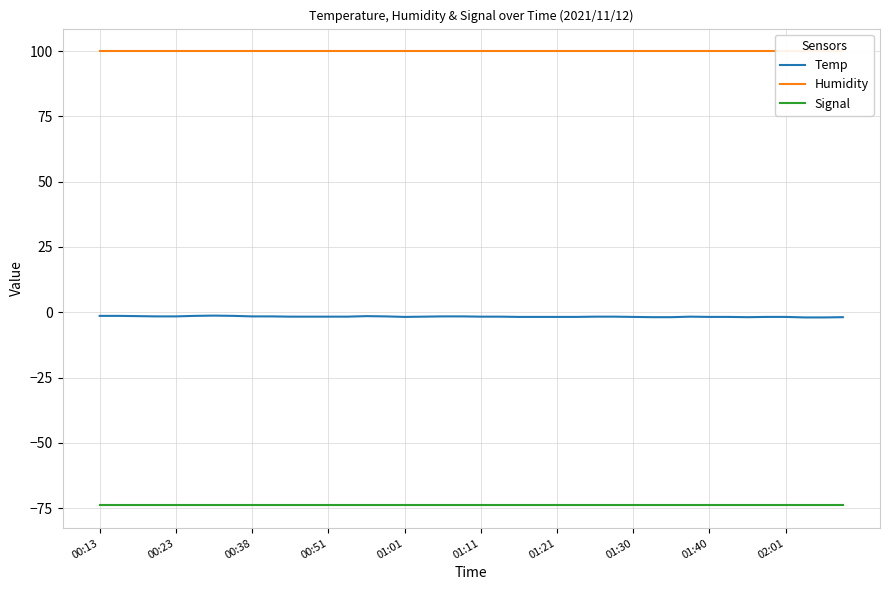

Reading right to left, list all the values displayed in this chart.

Temp: -1.9	-2.0	-2.0	-1.8	-1.8	-1.9	-1.8	-1.8	-1.7	-1.9	-1.9	-1.8	-1.7	-1.7	-1.8	-1.8	-1.8	-1.8	-1.7	-1.7	-1.6	-1.6	-1.7	-1.8	-1.6	-1.5	-1.7	-1.7	-1.7	-1.7	-1.6	-1.6	-1.4	-1.3	-1.4	-1.6	-1.6	-1.5	-1.4	-1.4
Humidity: 99.9	99.9	99.9	99.9	99.9	99.9	99.9	99.9	99.9	99.9	99.9	99.9	99.9	99.9	99.9	99.9	99.9	99.9	99.9	99.9	99.9	99.9	99.9	99.9	99.9	99.9	99.9	99.9	99.9	99.9	99.9	99.9	99.9	99.9	99.9	99.9	99.9	99.9	99.9	99.9
Signal: -74.0	-74.0	-74.0	-74.0	-74.0	-74.0	-74.0	-74.0	-74.0	-74.0	-74.0	-74.0	-74.0	-74.0	-74.0	-74.0	-74.0	-74.0	-74.0	-74.0	-74.0	-74.0	-74.0	-74.0	-74.0	-74.0	-74.0	-74.0	-74.0	-74.0	-74.0	-74.0	-74.0	-74.0	-74.0	-74.0	-74.0	-74.0	-74.0	-74.0